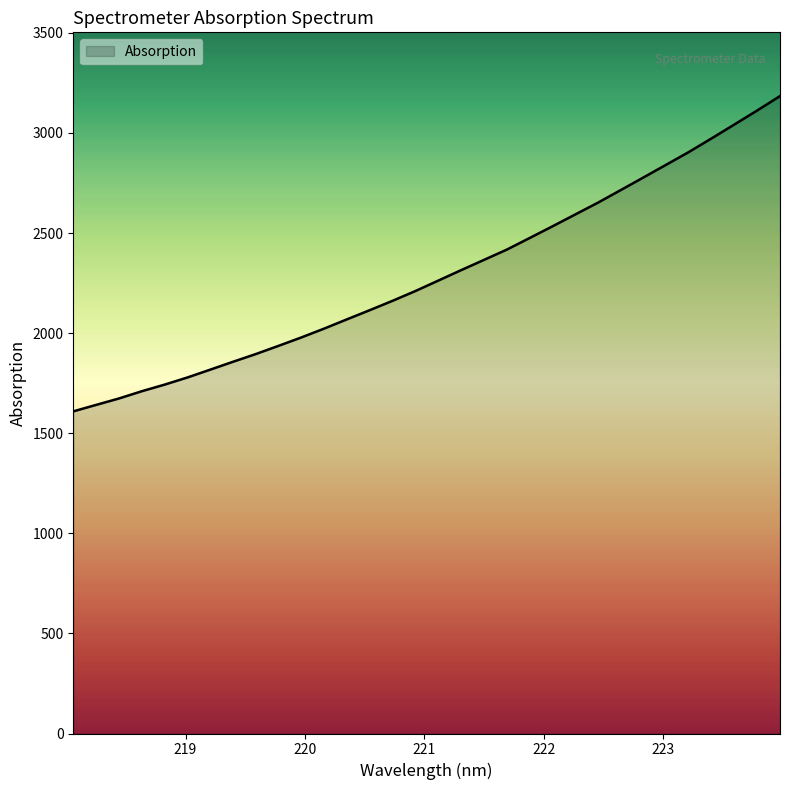

What is the difference between the maximum and minimum values?

1575.1